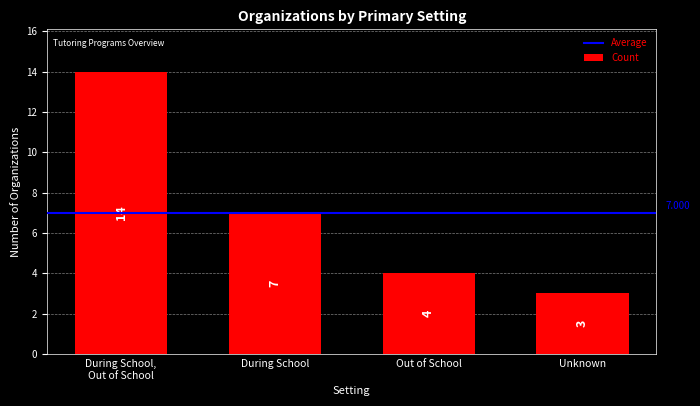

At which category does the chart reach its peak across all series?

During School,
Out of School